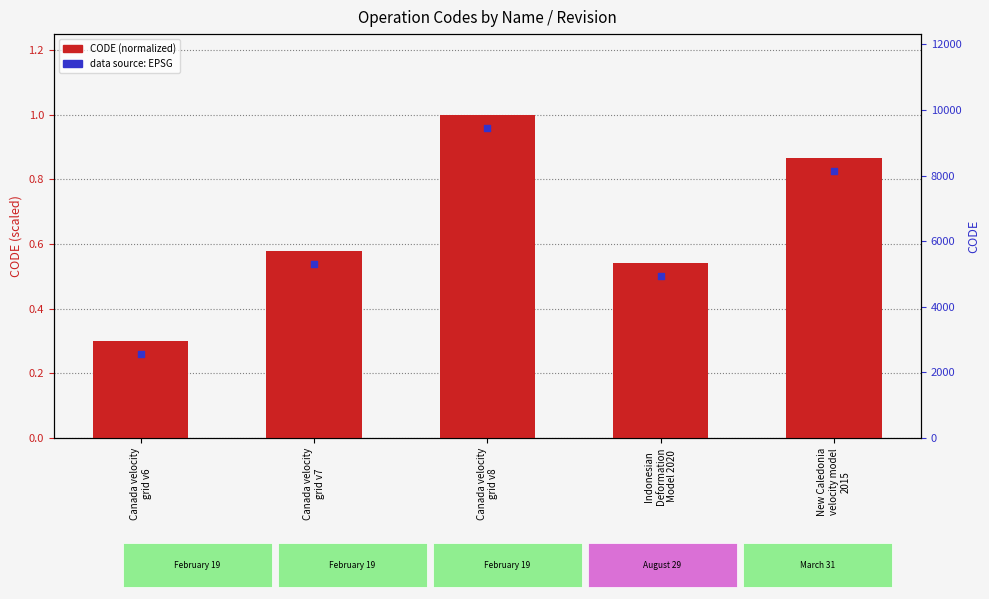

Approximately how many times larger is the value at New Caledonia
velocity model
2015 compared to Canada velocity
grid v8?

0.9